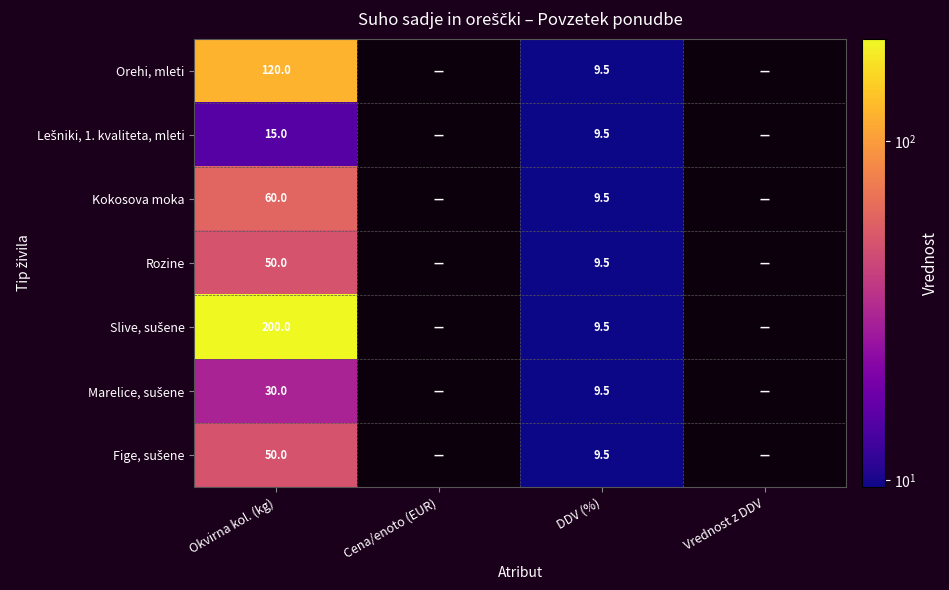

Is it true that Kokosova moka equals 9.5 at DDV (%)?

True